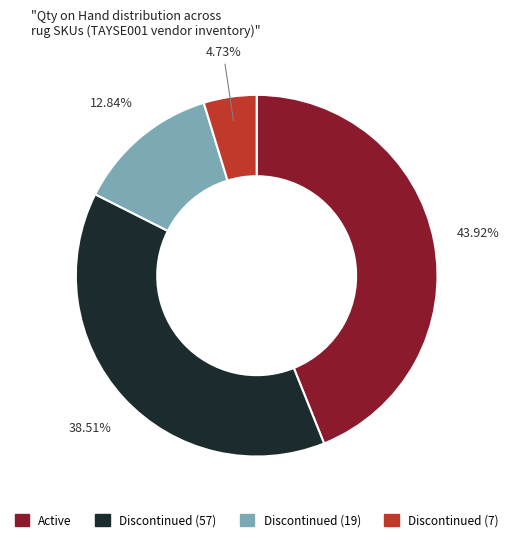

What is the smallest slice in the pie chart?

Discontinued (7)